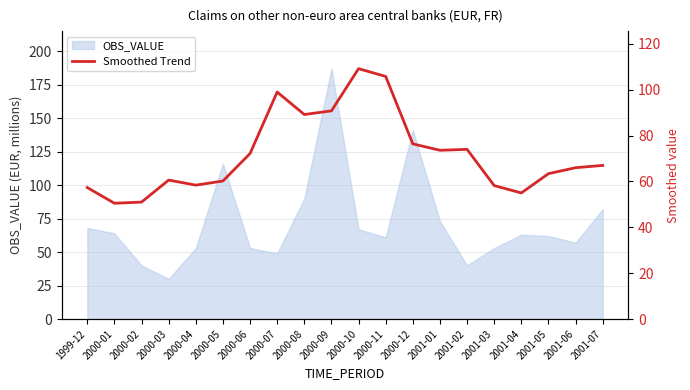

Reading left to right, what are all the values shown in this chart?

57.3	50.5	51.0	60.6	58.4	60.2	72.2	99.0	89.2	90.8	109.2	105.8	76.4	73.6	74.0	58.2	55.0	63.4	66.0	67.0